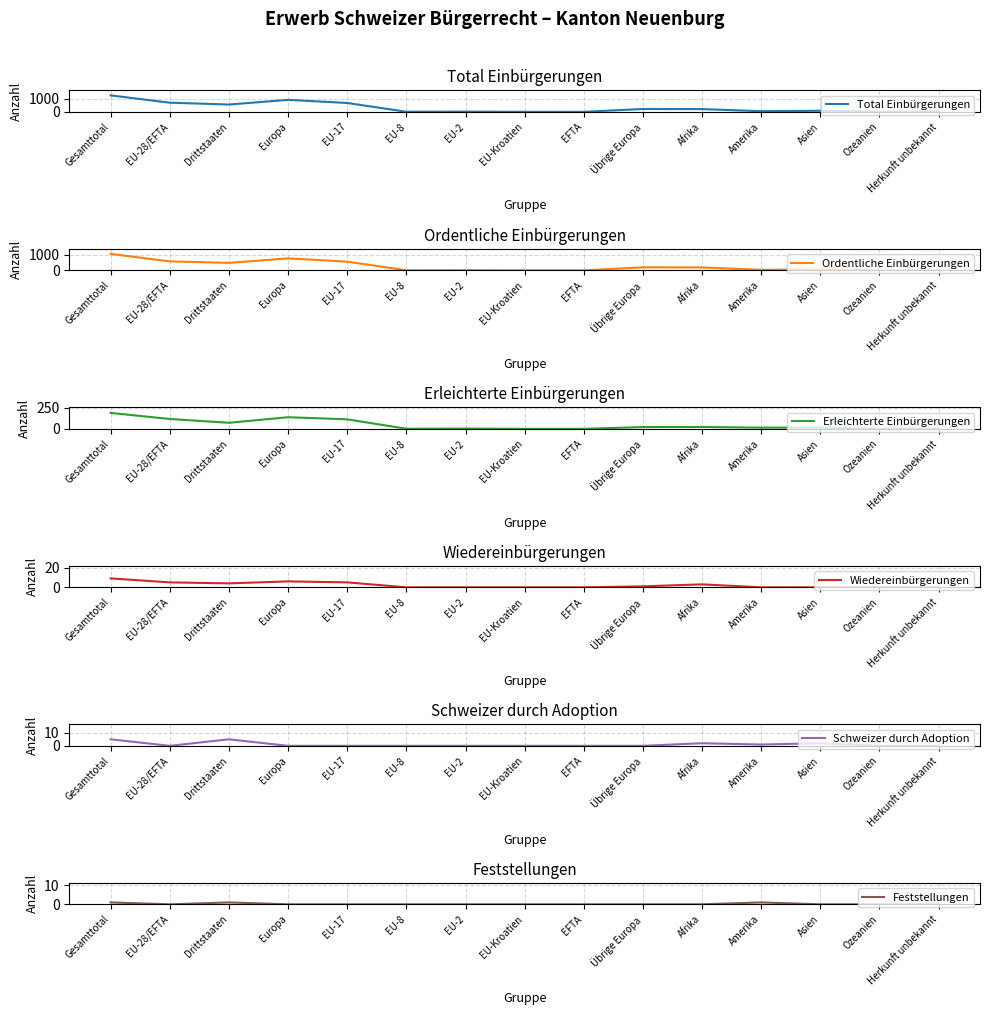

Is it true that Feststellungen equals 0 at Gesamttotal?

False